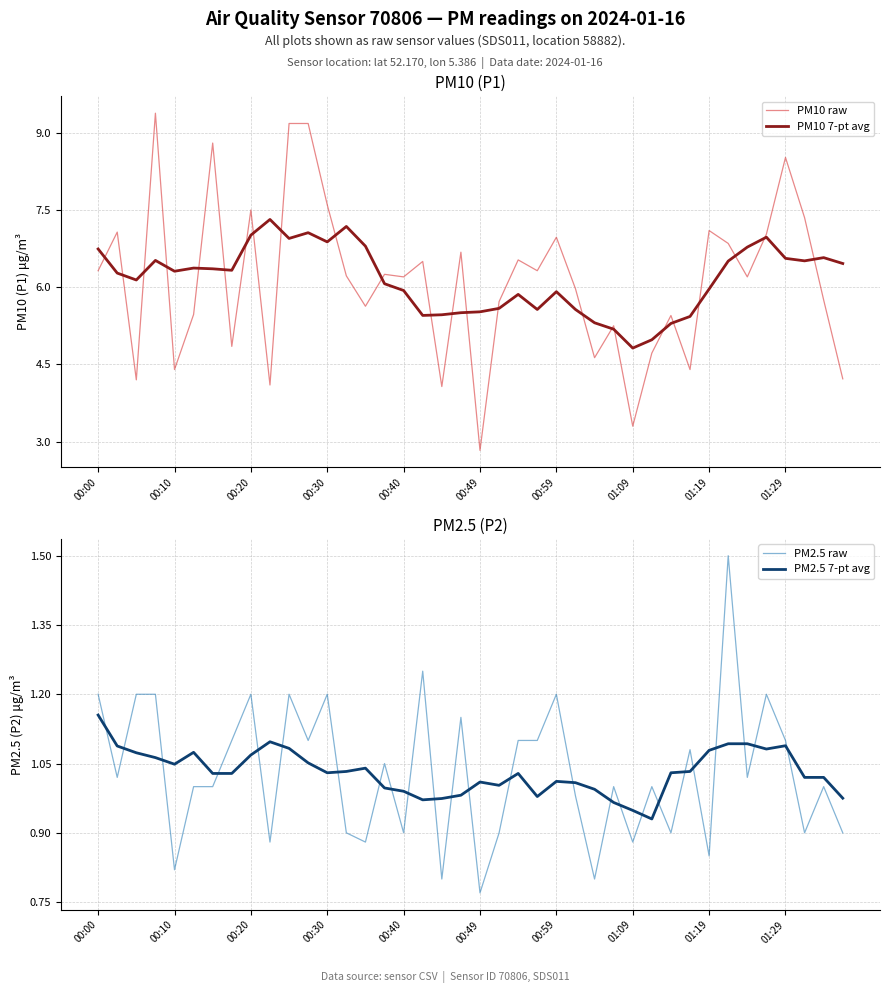

Reading left to right, list all the values displayed in this chart.

PM10 raw: 6.3	7.1	4.2	9.4	4.4	5.5	8.8	4.8	7.5	4.1	9.2	9.2	7.6	6.2	5.6	6.2	6.2	6.5	4.1	6.7	2.8	5.7	6.5	6.3	7.0	6.0	4.6	5.2	3.3	4.7	5.5	4.4	7.1	6.8	6.2	7.0	8.5	7.3	5.8	4.2
PM10 7-pt avg: 6.7	6.3	6.1	6.5	6.3	6.4	6.4	6.3	7.0	7.3	6.9	7.1	6.9	7.2	6.8	6.1	5.9	5.5	5.5	5.5	5.5	5.6	5.9	5.6	5.9	5.6	5.3	5.2	4.8	5.0	5.3	5.4	6.0	6.5	6.8	7.0	6.6	6.5	6.6	6.5
PM2.5 raw: 1.2	1.0	1.2	1.2	0.8	1.0	1.0	1.1	1.2	0.9	1.2	1.1	1.2	0.9	0.9	1.1	0.9	1.2	0.8	1.1	0.8	0.9	1.1	1.1	1.2	1.0	0.8	1.0	0.9	1.0	0.9	1.1	0.8	1.5	1.0	1.2	1.1	0.9	1.0	0.9
PM2.5 7-pt avg: 1.2	1.1	1.1	1.1	1.0	1.1	1.0	1.0	1.1	1.1	1.1	1.1	1.0	1.0	1.0	1.0	1.0	1.0	1.0	1.0	1.0	1.0	1.0	1.0	1.0	1.0	1.0	1.0	0.9	0.9	1.0	1.0	1.1	1.1	1.1	1.1	1.1	1.0	1.0	1.0